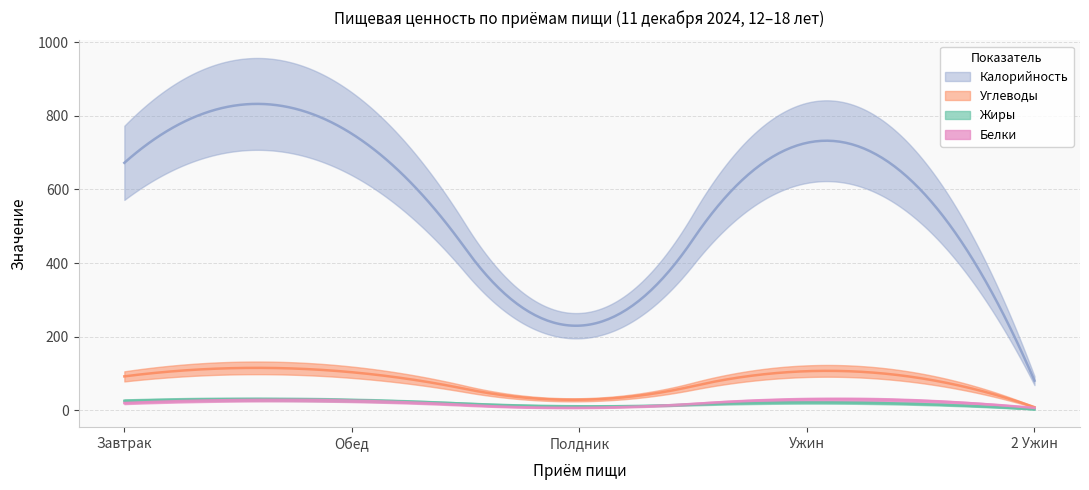

What is the value of the Белки point at the 4th from the left?

29.0